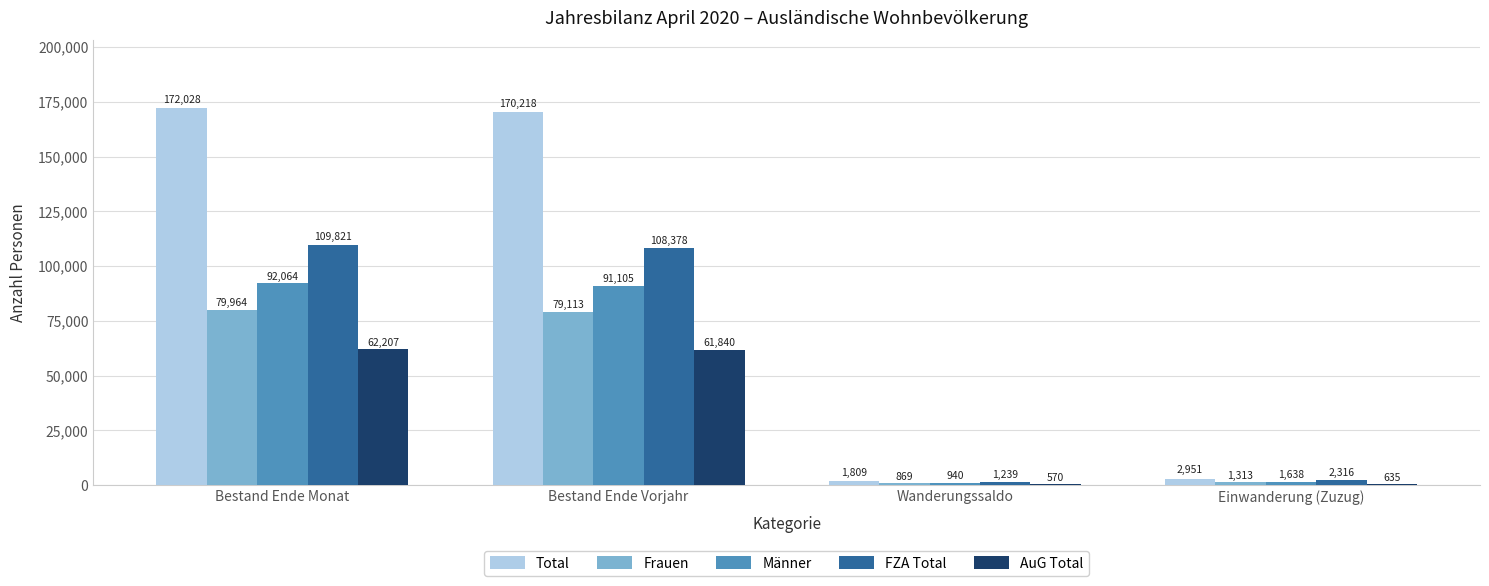

How many categories are shown in the chart?

4